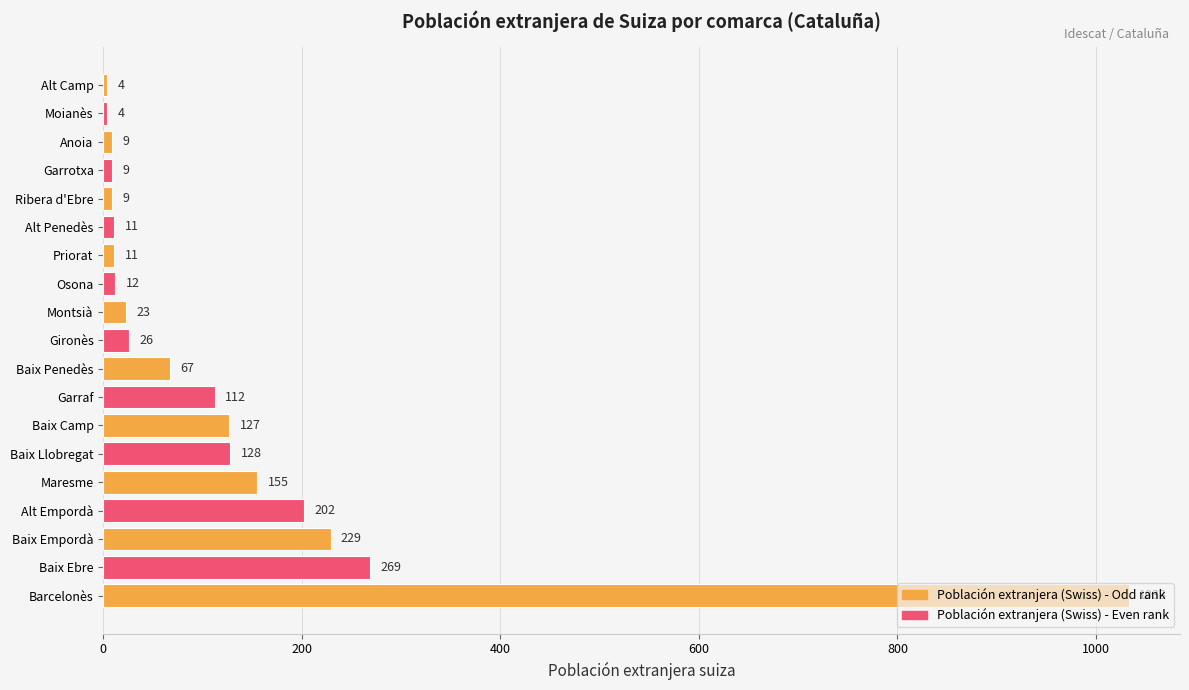

True or false: the data shows 9 at Garrotxa.

True